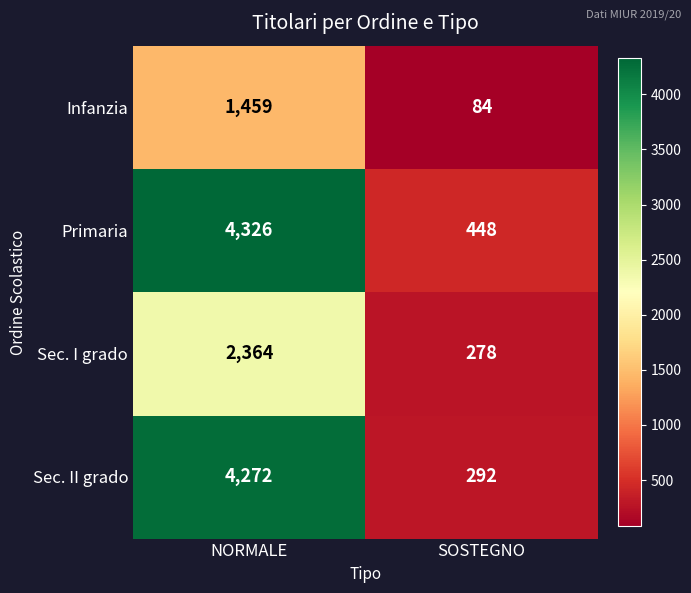

Reading right to left, list all the values displayed in this chart.

Infanzia: SOSTEGNO=84	NORMALE=1459
Primaria: SOSTEGNO=448	NORMALE=4326
Sec. I grado: SOSTEGNO=278	NORMALE=2364
Sec. II grado: SOSTEGNO=292	NORMALE=4272